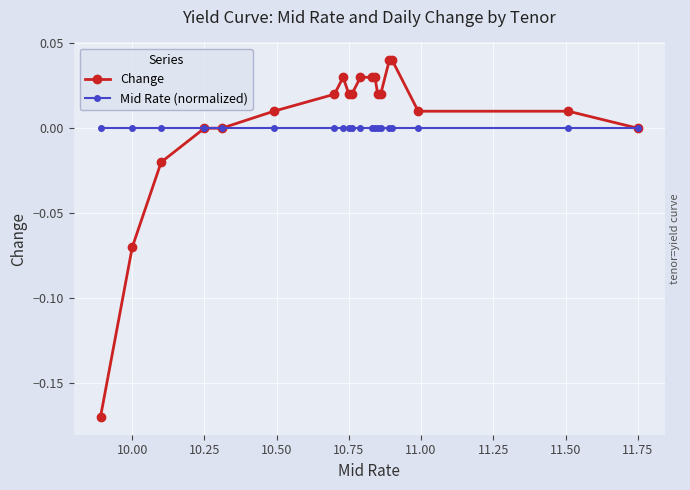

Which series has the largest range (max minus min)?

Change